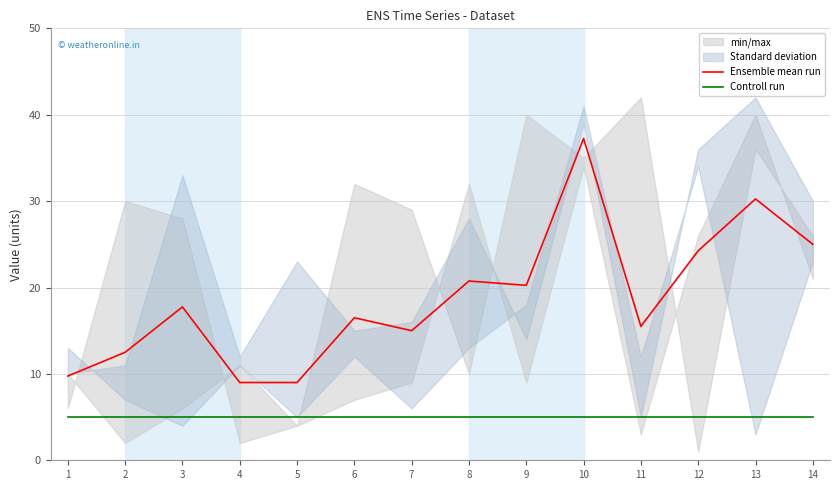

How many lines are shown in the chart?

2